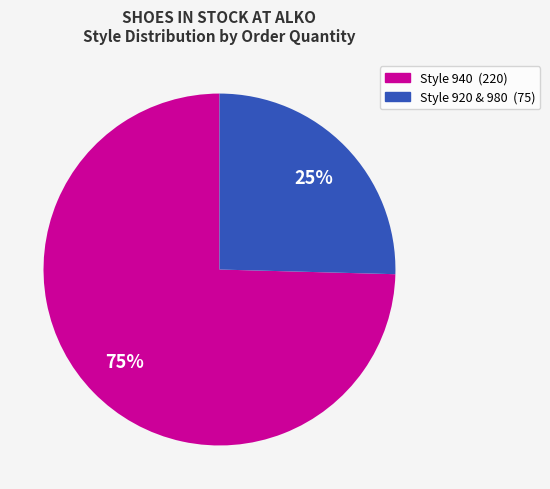

Is there a majority slice in this chart?

Yes